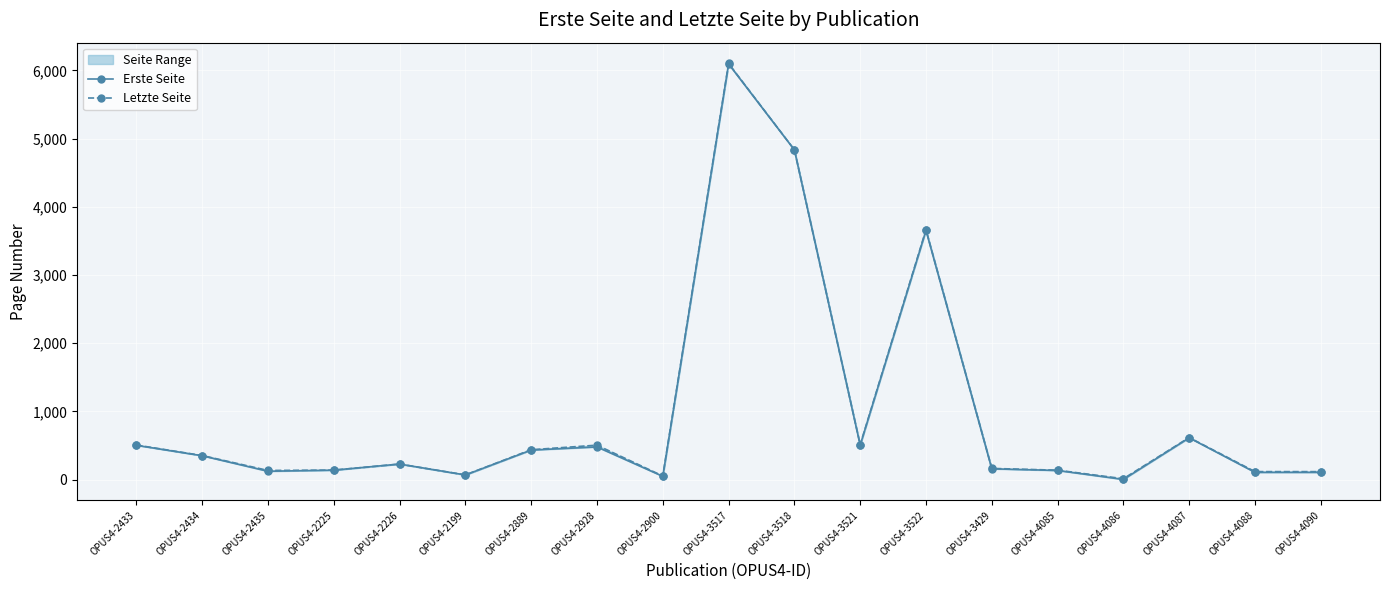

What position from the right is OPUS4-2928?

12